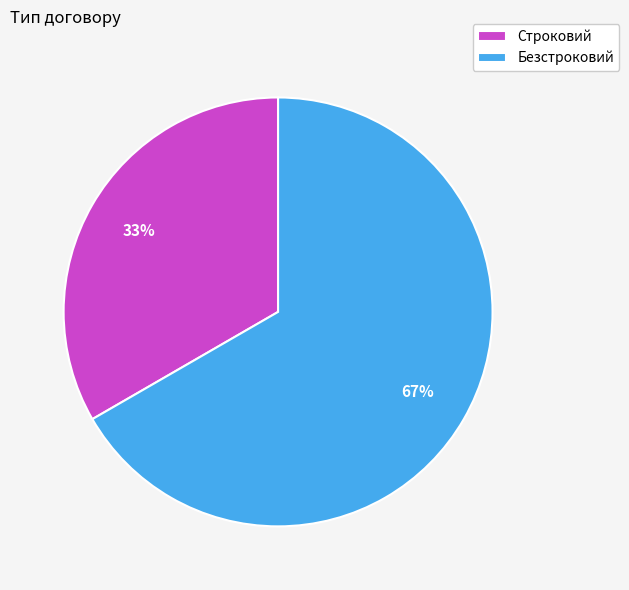

Is the sum of Безстроковий and Строковий greater than half?

Yes